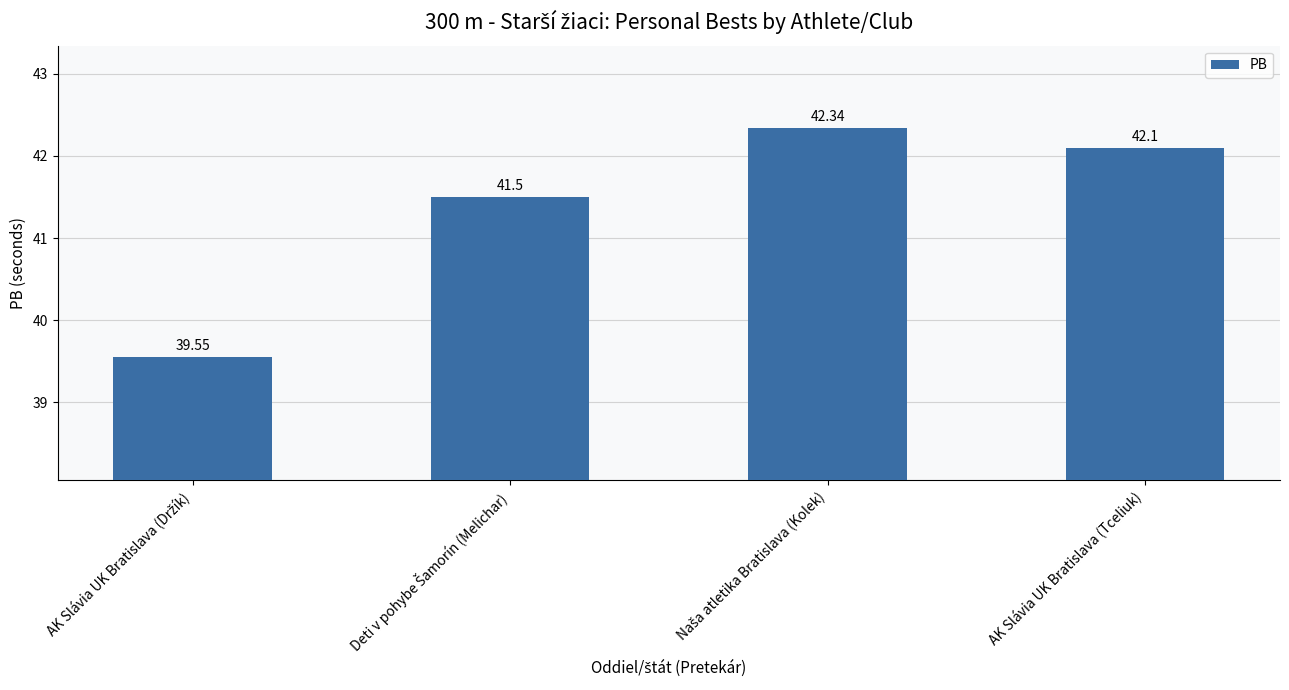

What is the difference between the maximum and minimum values?

2.8